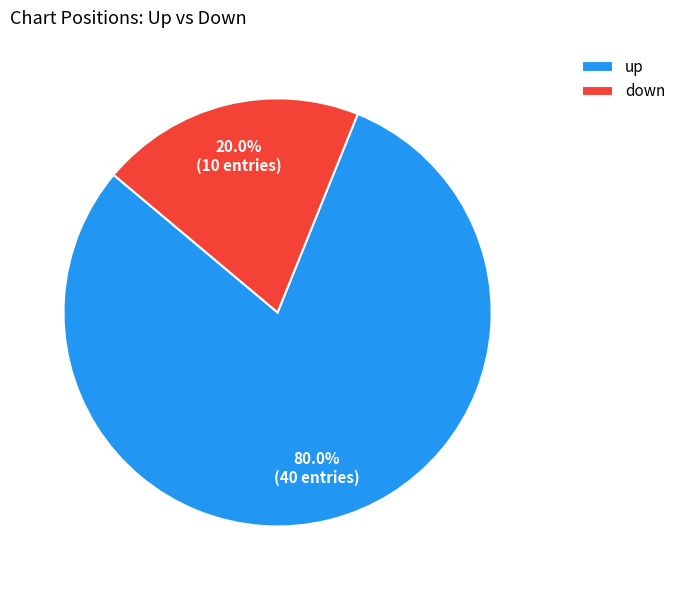

Which category has the biggest portion of the pie?

up